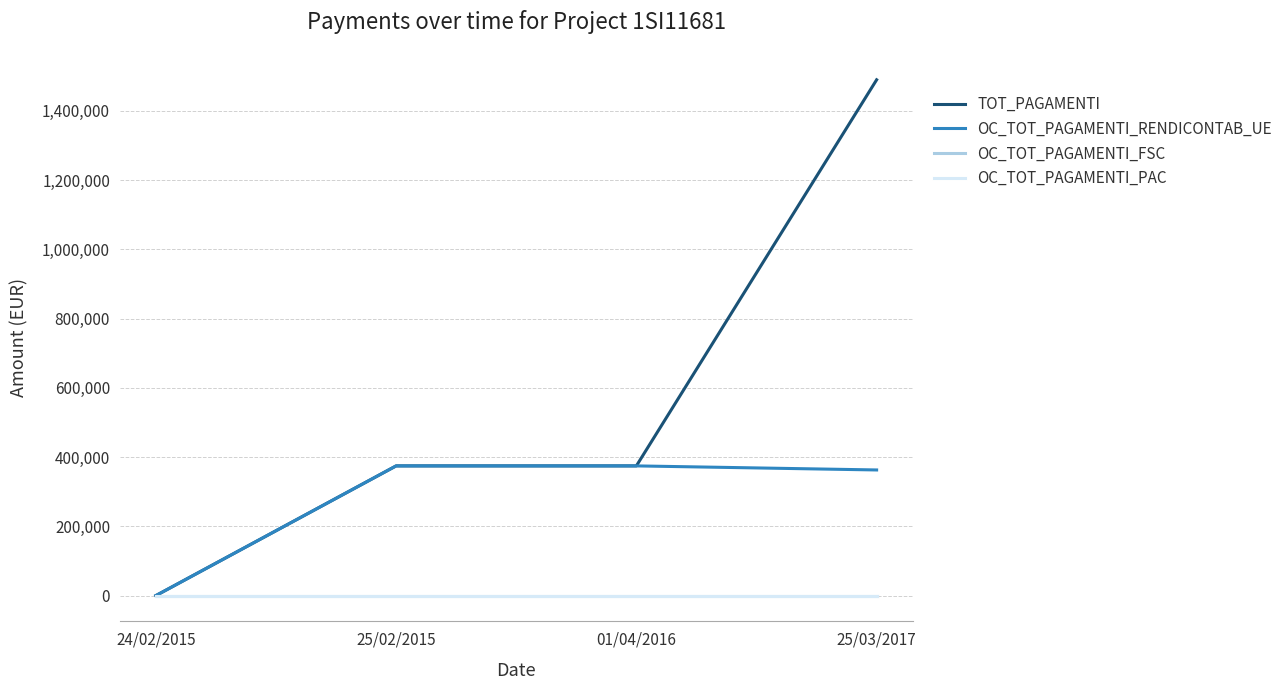

Rank the categories by OC_TOT_PAGAMENTI_RENDICONTAB_UE value from highest to lowest.

25/02/2015, 01/04/2016, 25/03/2017, 24/02/2015